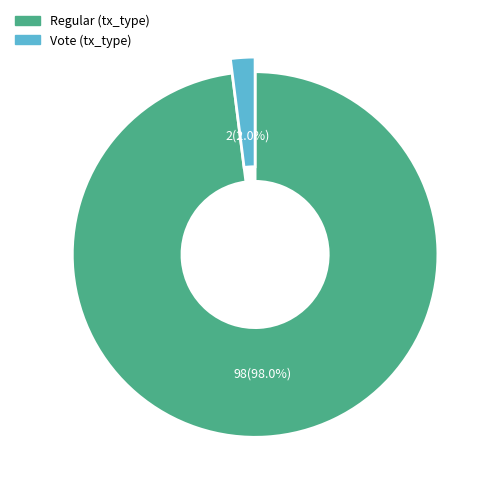

To the nearest percent, what portion does Vote represent?

2%